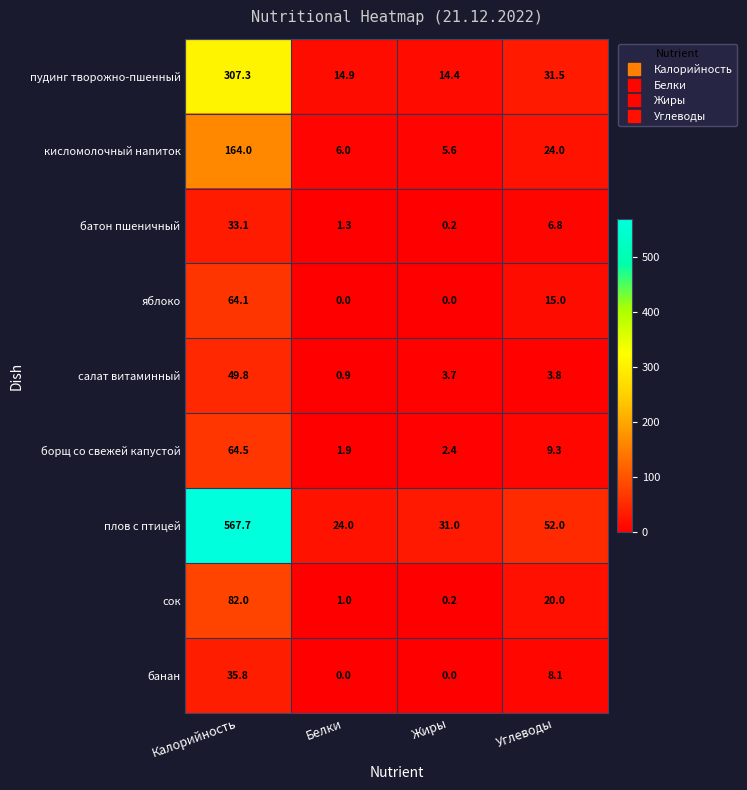

Where does the кисломолочный напиток series first go above 24?

Калорийность